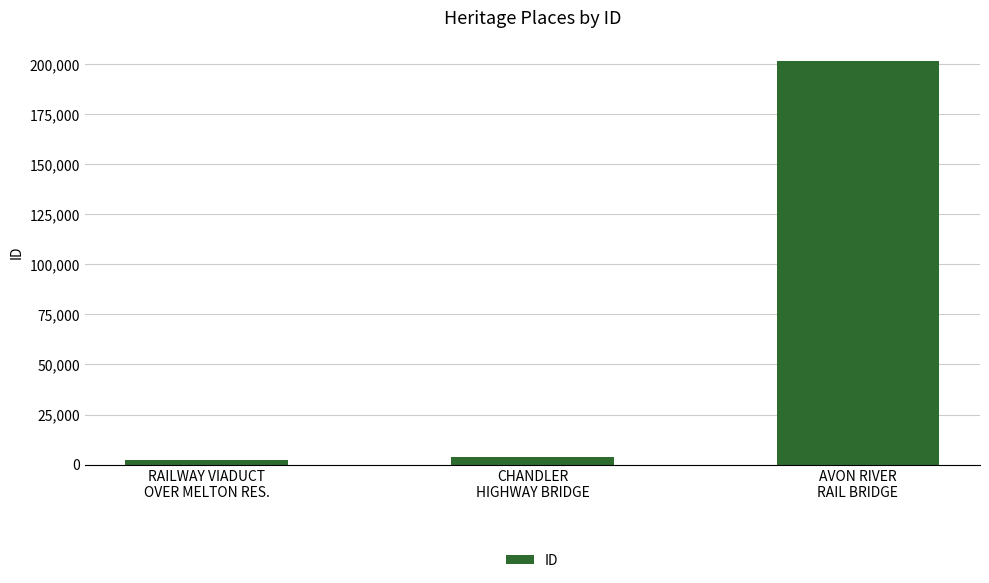

What is the label of the 3rd bar from the left?

AVON RIVER
RAIL BRIDGE